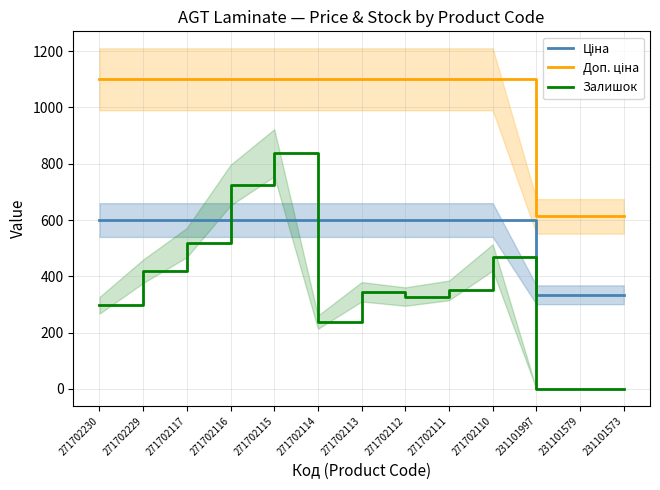

What are all the series names shown in the legend?

Ціна, Доп. ціна, Залишок